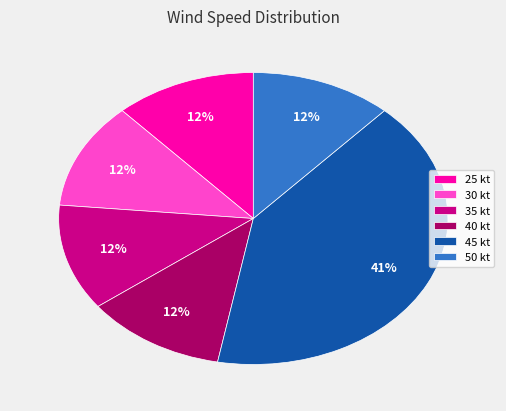

What is the largest slice in the pie chart?

45 kt